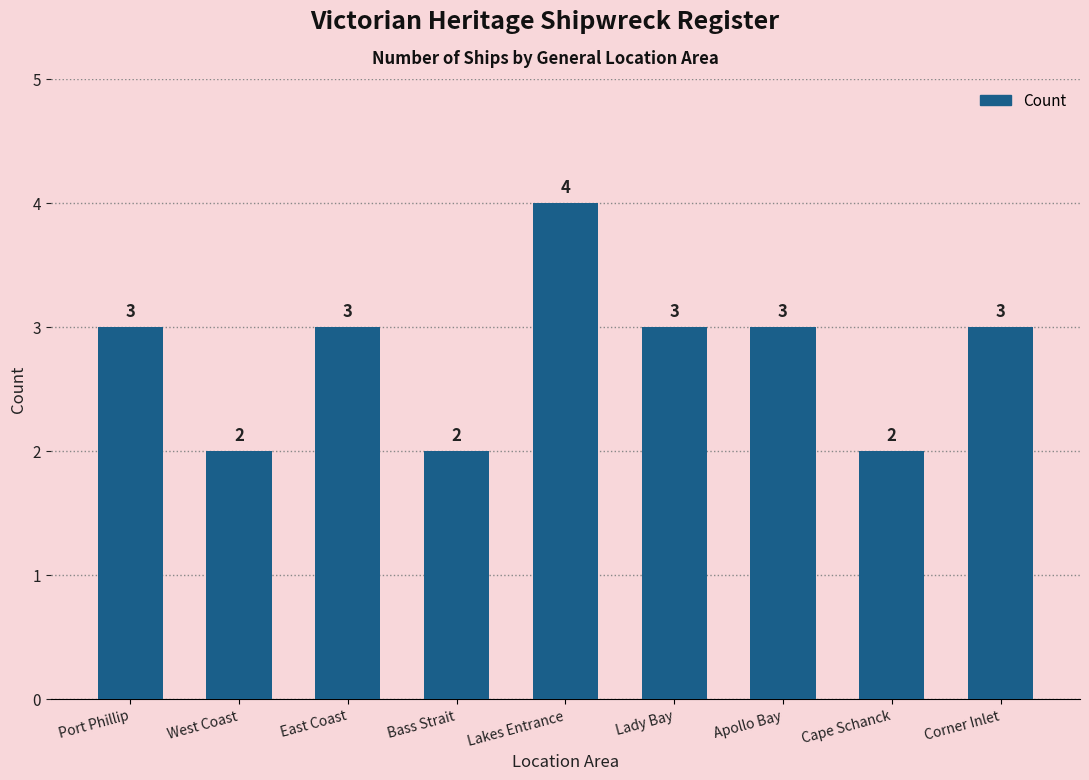

Reading left to right, extract all data points from this chart.

3	2	3	2	4	3	3	2	3